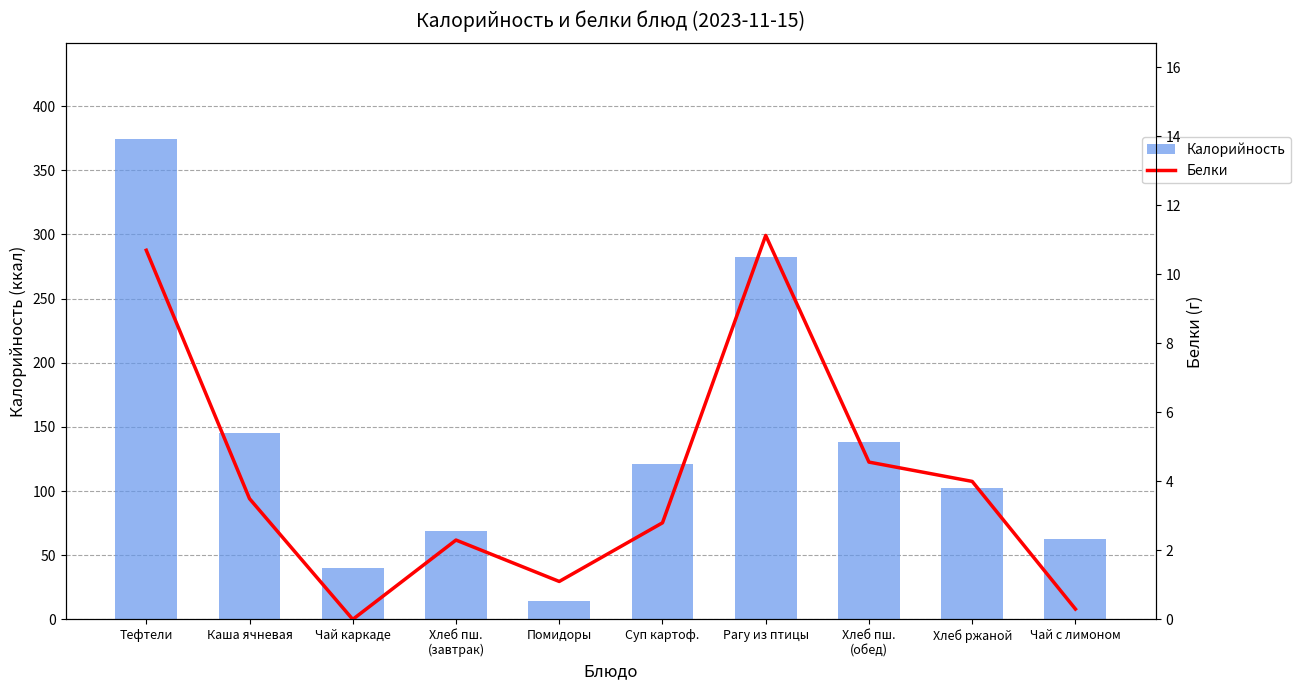

What is the approximate value of Калорийность at Каша ячневая?

145.1